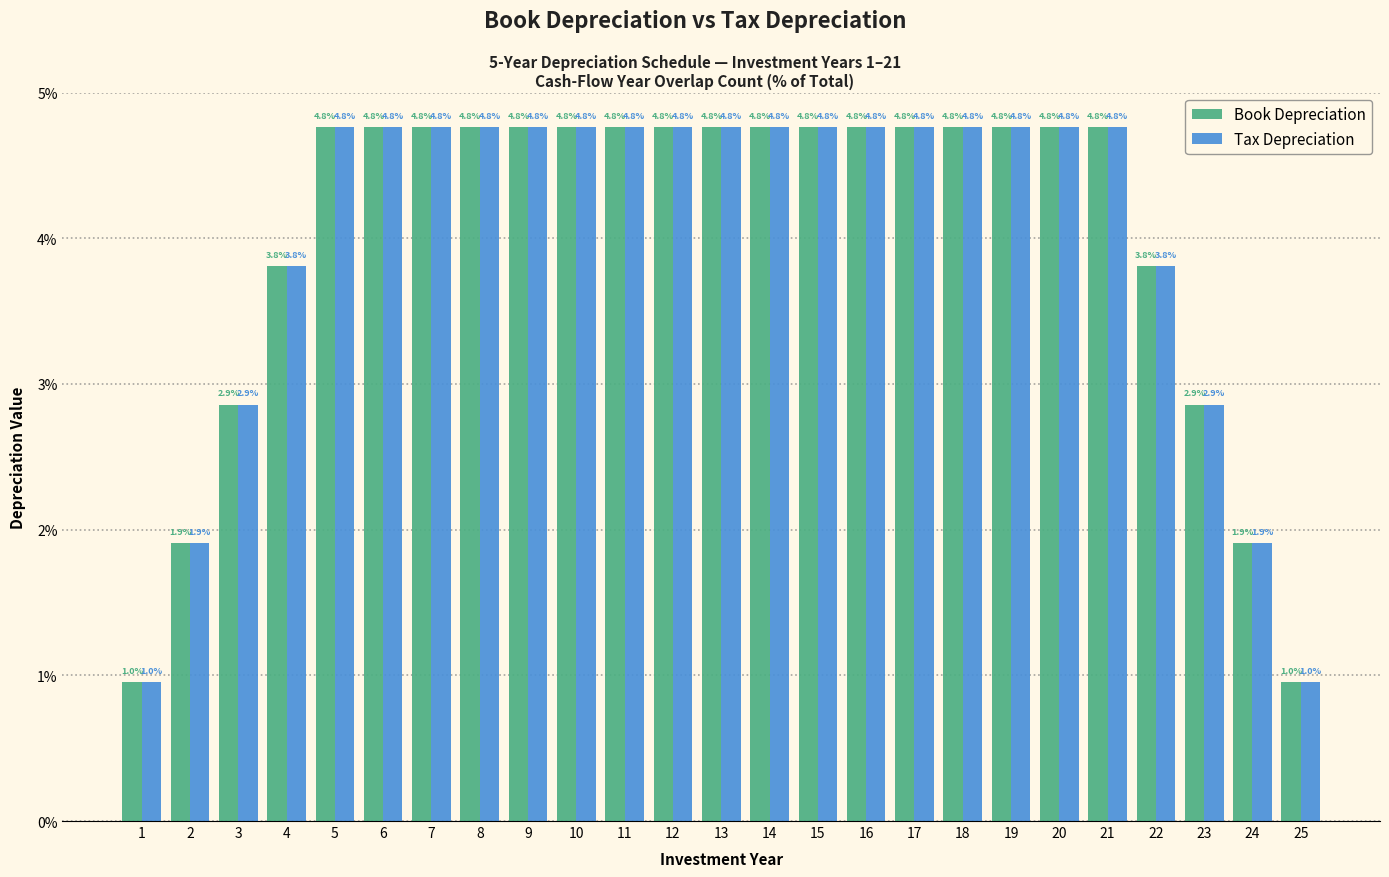

Reading left to right, what are all the values shown in this chart?

Book Depreciation: 1=1.0	2=1.9	3=2.9	4=3.8	5=4.8	6=4.8	7=4.8	8=4.8	9=4.8	10=4.8	11=4.8	12=4.8	13=4.8	14=4.8	15=4.8	16=4.8	17=4.8	18=4.8	19=4.8	20=4.8	21=4.8	22=3.8	23=2.9	24=1.9	25=1.0
Tax Depreciation: 1=1.0	2=1.9	3=2.9	4=3.8	5=4.8	6=4.8	7=4.8	8=4.8	9=4.8	10=4.8	11=4.8	12=4.8	13=4.8	14=4.8	15=4.8	16=4.8	17=4.8	18=4.8	19=4.8	20=4.8	21=4.8	22=3.8	23=2.9	24=1.9	25=1.0